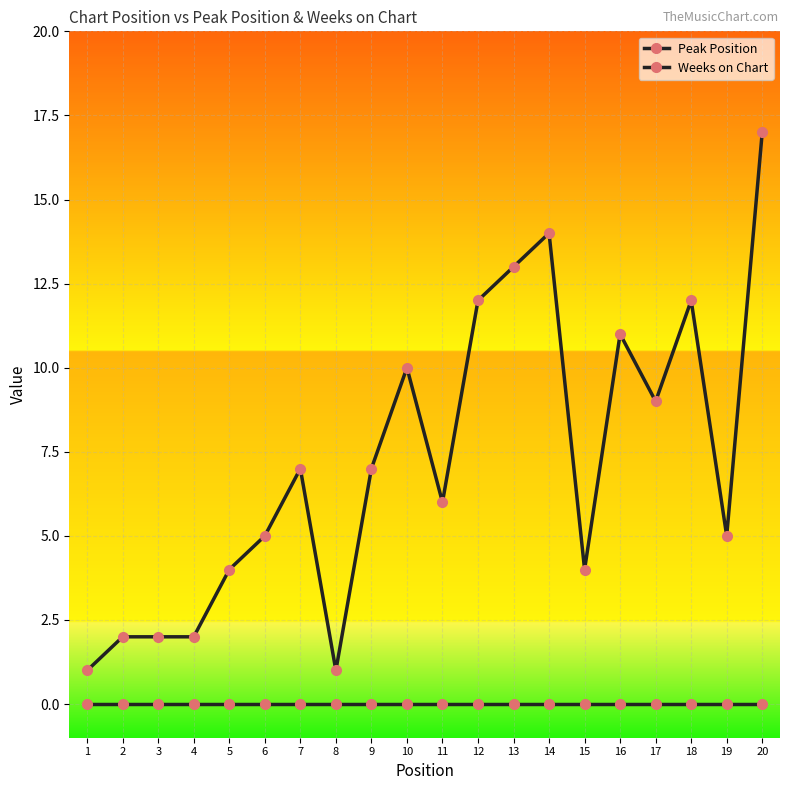

What is the spread (max minus min) of values at 19?

5